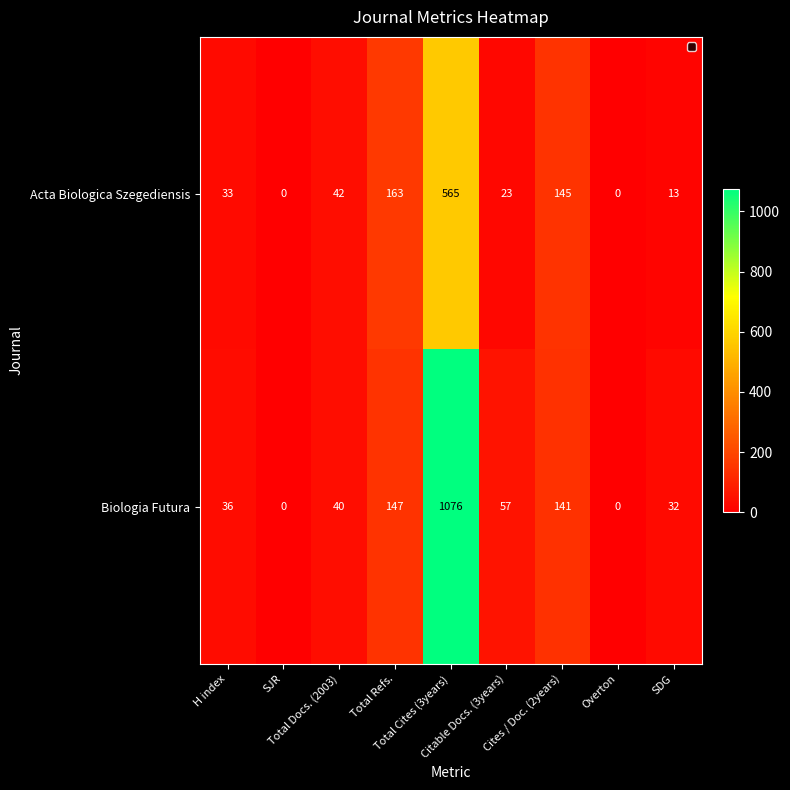

At how many categories does at least one series exceed 1050?

1